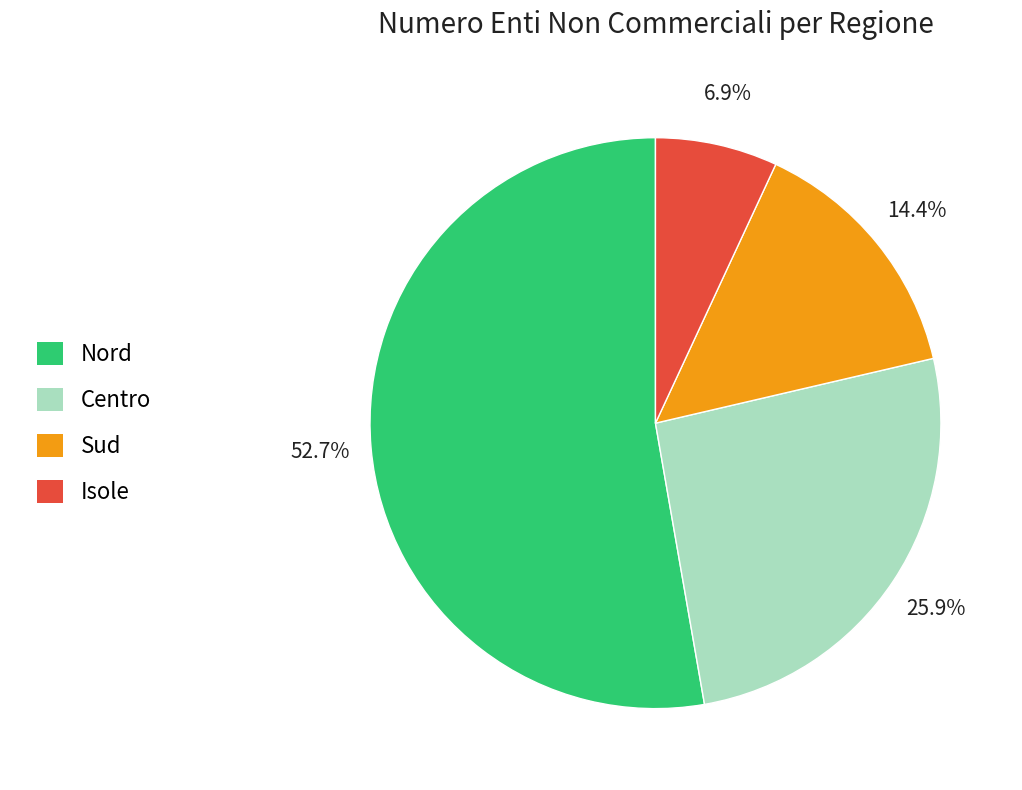

Does any single category account for the majority?

Yes